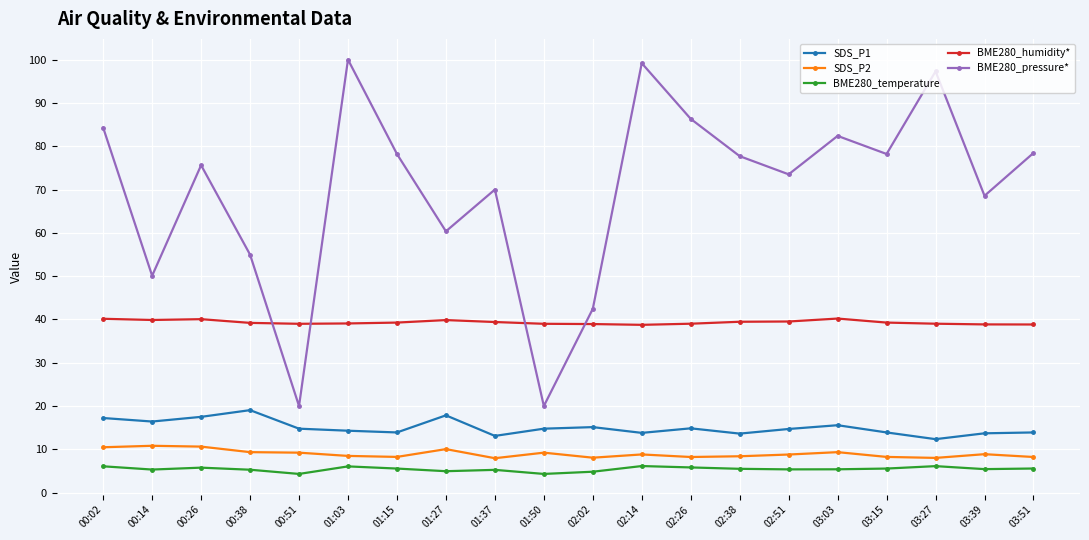

What are all the series names shown in the legend?

SDS_P1, SDS_P2, BME280_temperature, BME280_humidity*, BME280_pressure*